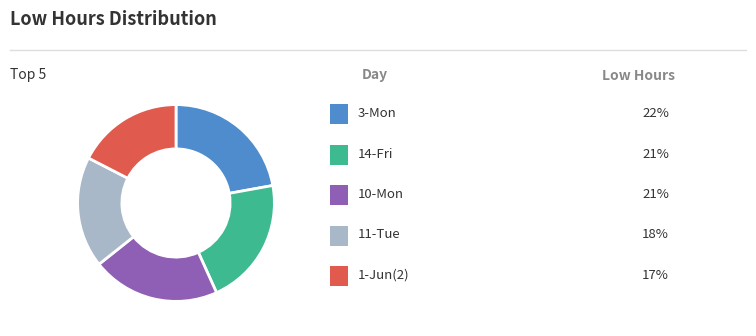

Is there any slice that represents more than half of the pie?

No